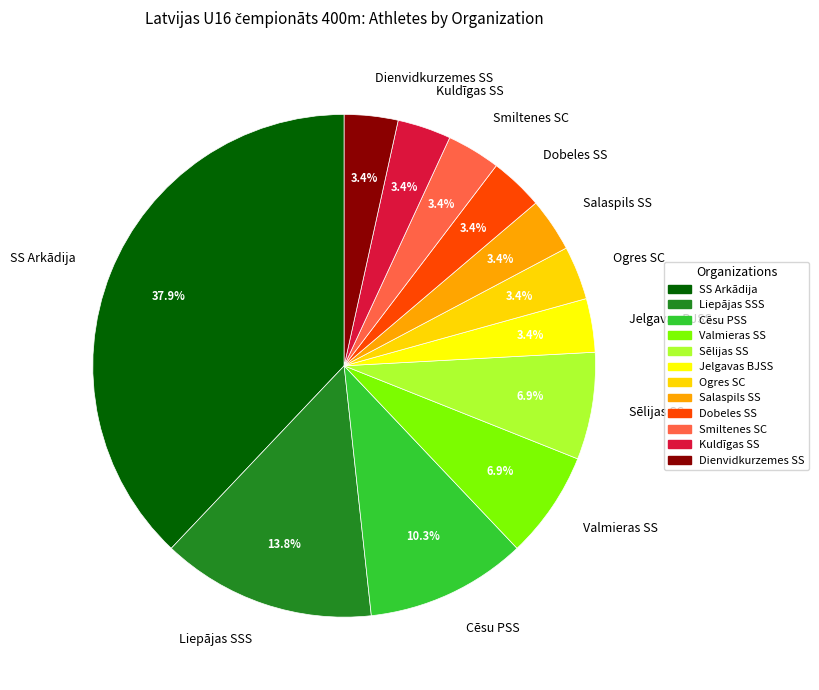

True or false: Salaspils SS accounts for 3% of the total.

True